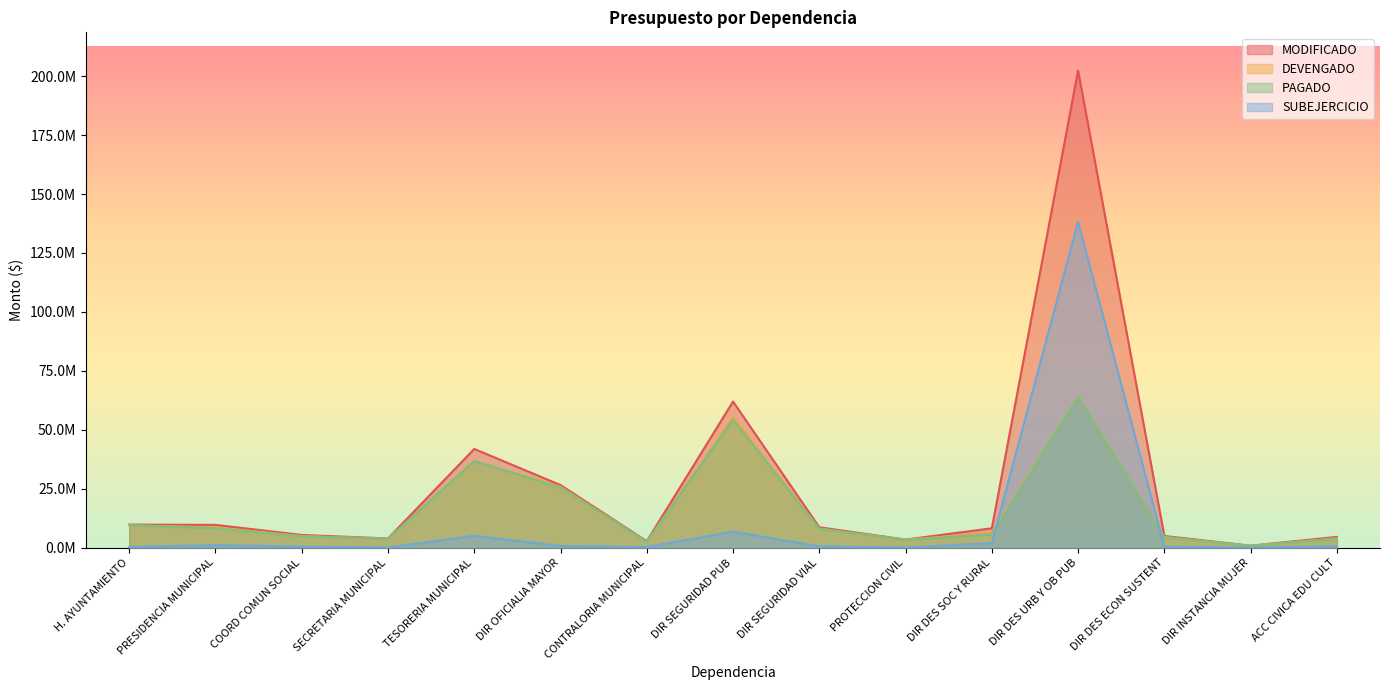

At which category does PAGADO reach its first local valley?

SECRETARIA MUNICIPAL